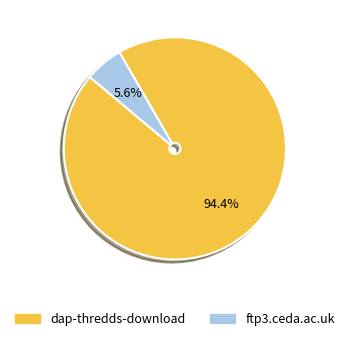

What is the smallest slice in the pie chart?

ftp3.ceda.ac.uk